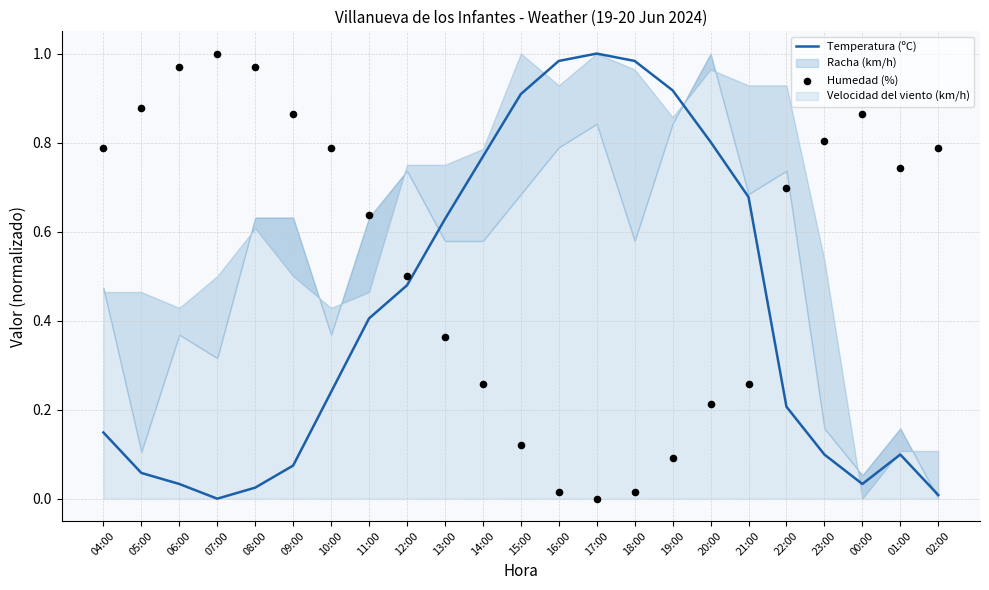

At which category is the sum across all series the highest?

11:00